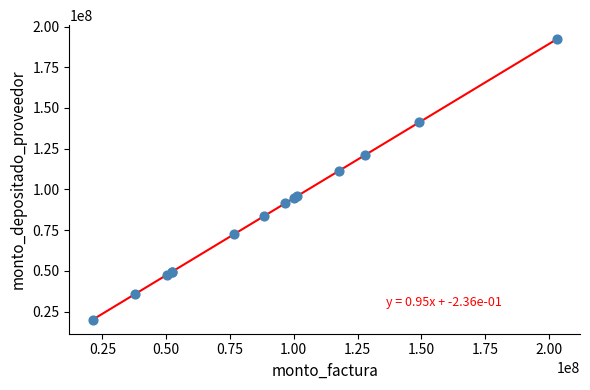

What Y value in the scatter plot is closest to 106118548?

111292364